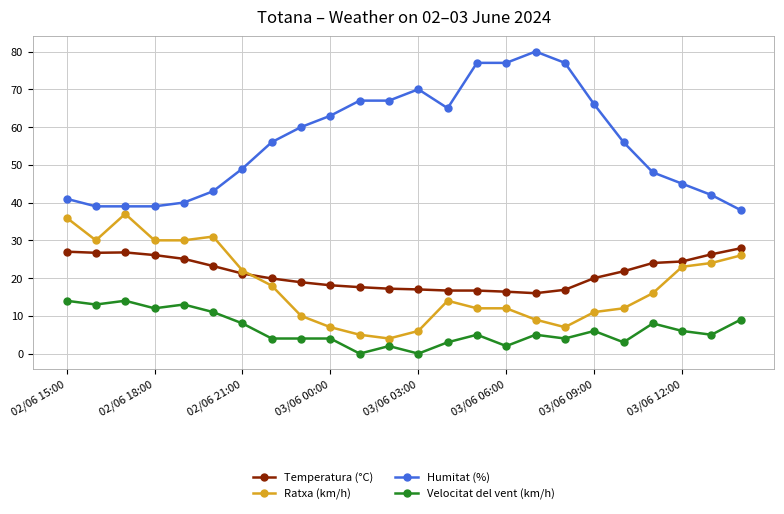

Which series has the largest range (max minus min)?

Humitat (%)